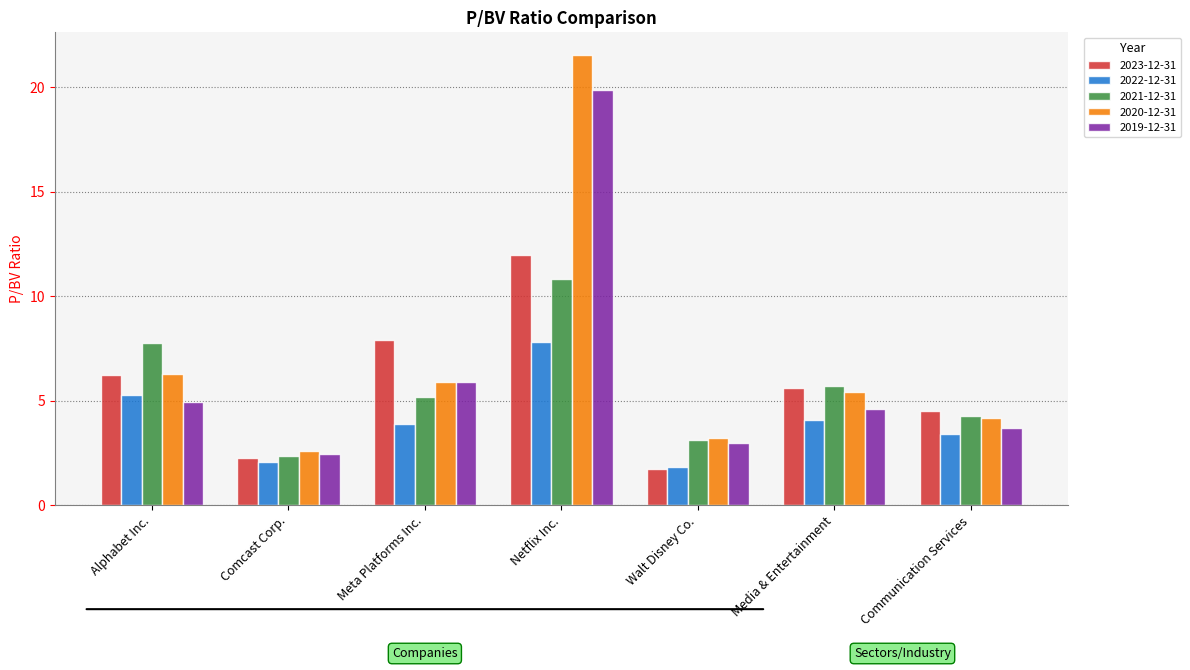

How many bars are there in total?

35